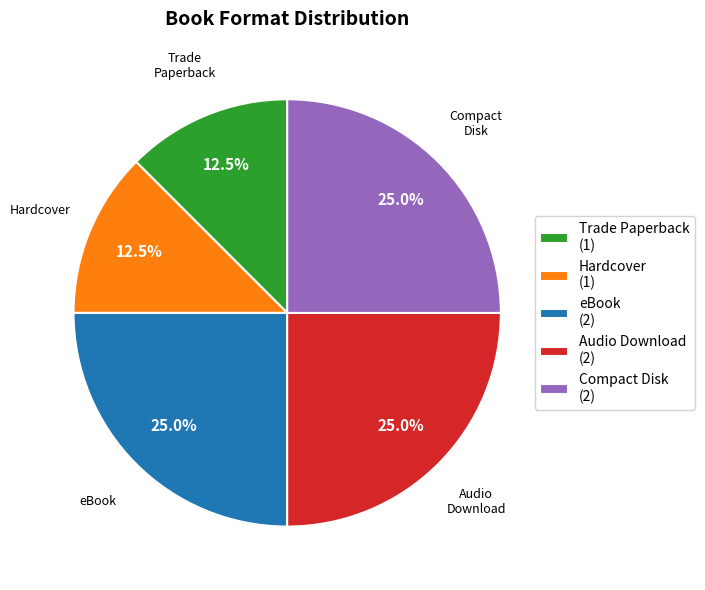

Combined, do Trade Paperback (1) and eBook (2) account for over 50%?

No